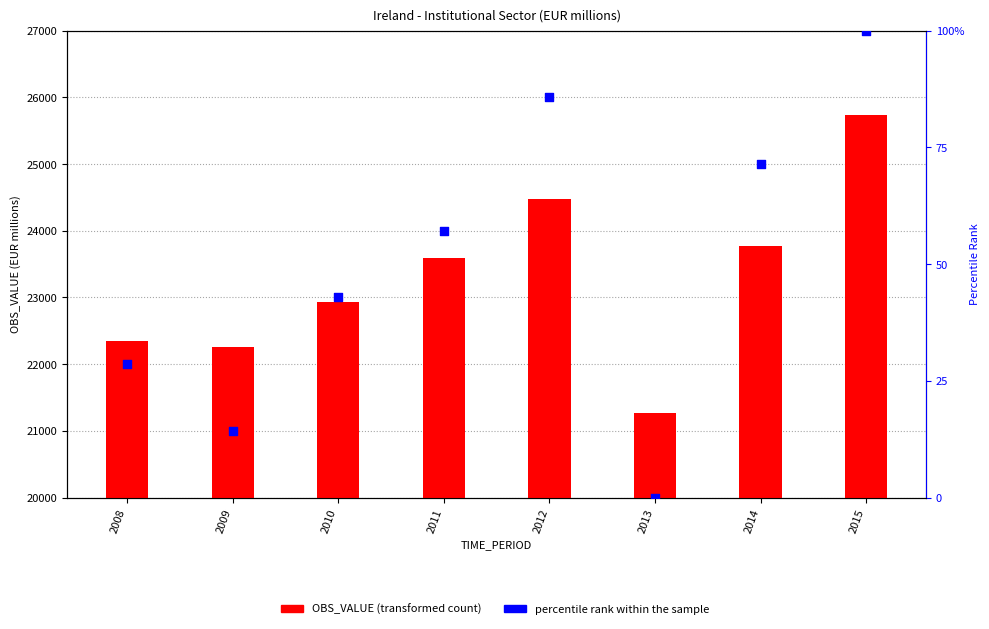

What are all the series names shown in the legend?

OBS_VALUE, percentile rank within the sample